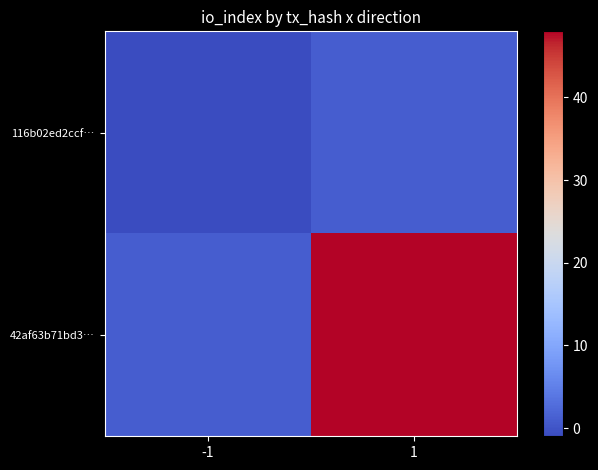

Which label corresponds to the largest value in the chart?

1